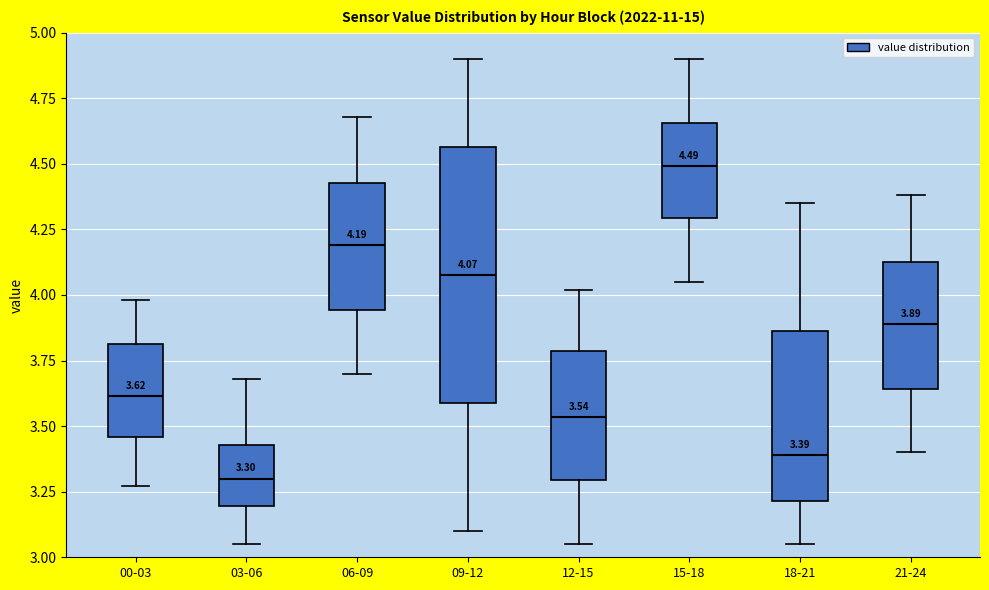

Which box's median line is the lowest?

03-06